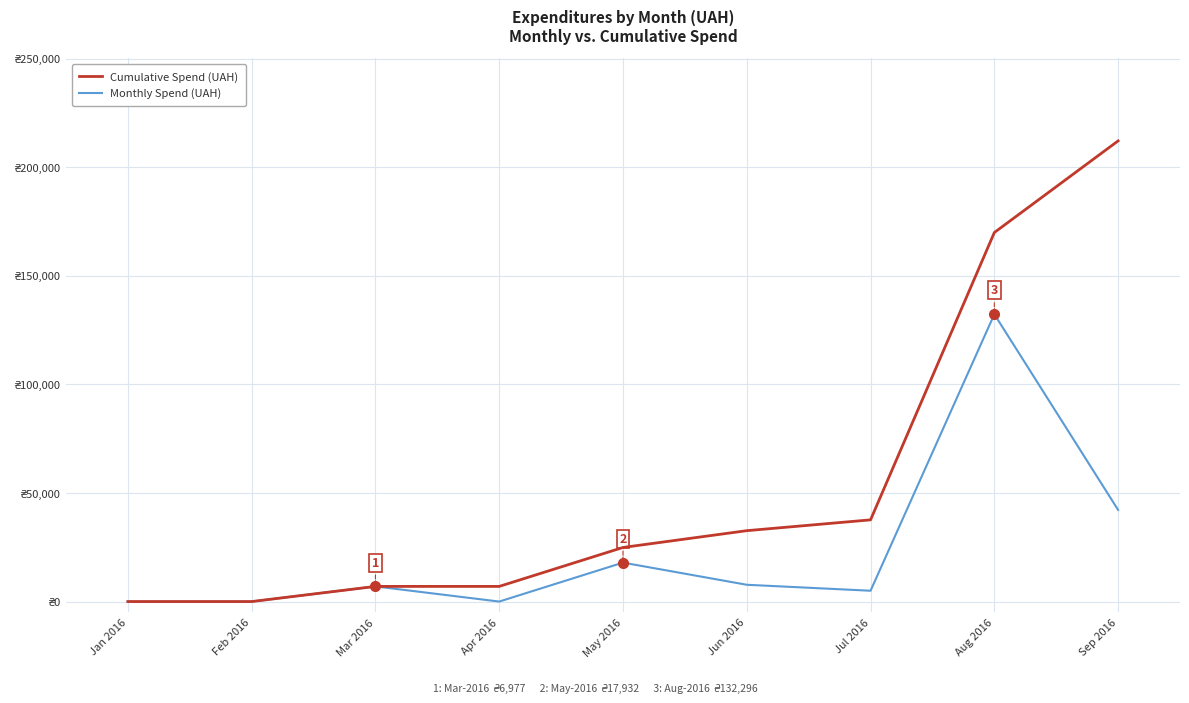

Does the chart have visible grid lines?

Yes